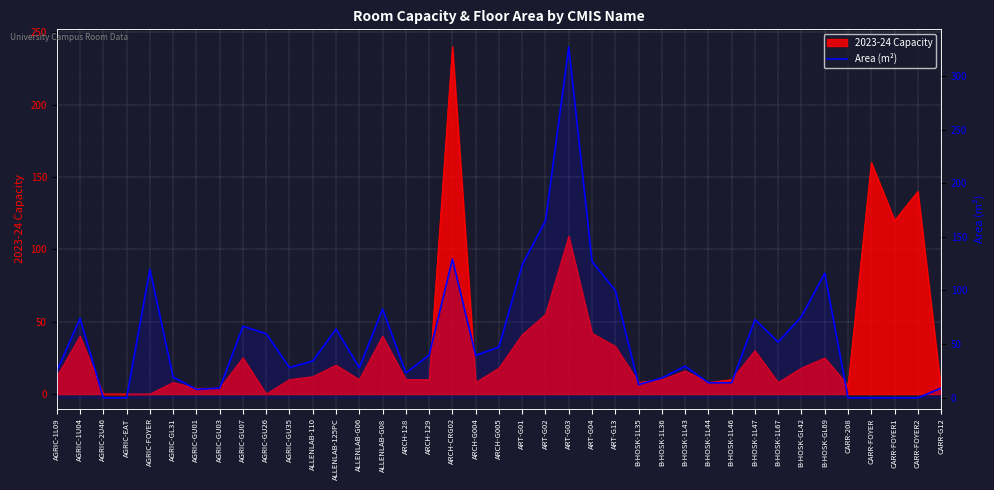

Which has a higher value, B-HOSK-GL69 or ARCH-129?

B-HOSK-GL69